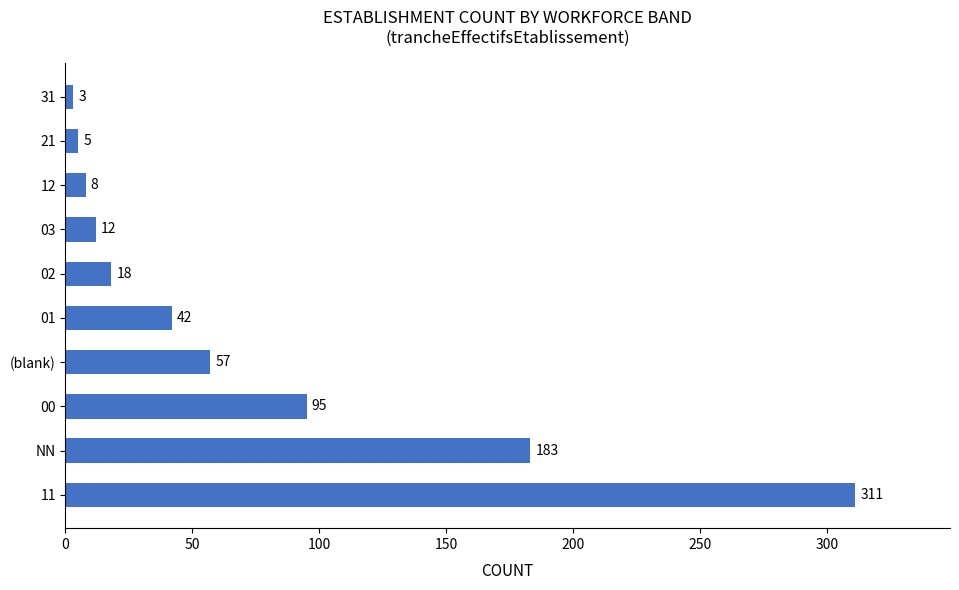

Which has a higher value, 11 or NN?

11